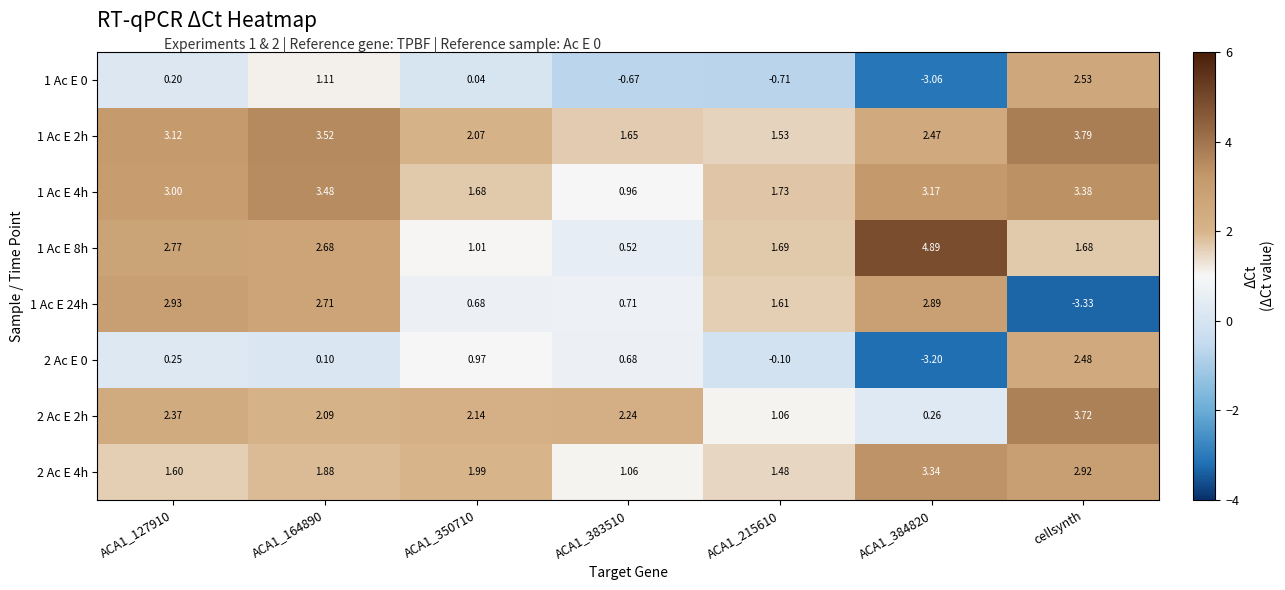

Which label corresponds to the smallest value in the chart?

cellsynth